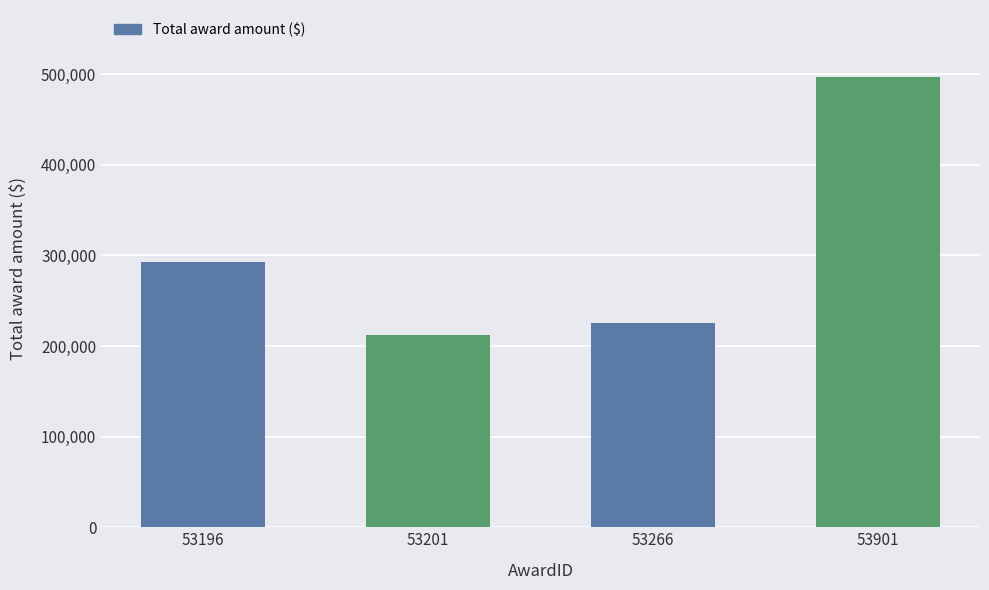

Reading left to right, transcribe all the data shown in this chart.

292856	212290	224951	496322